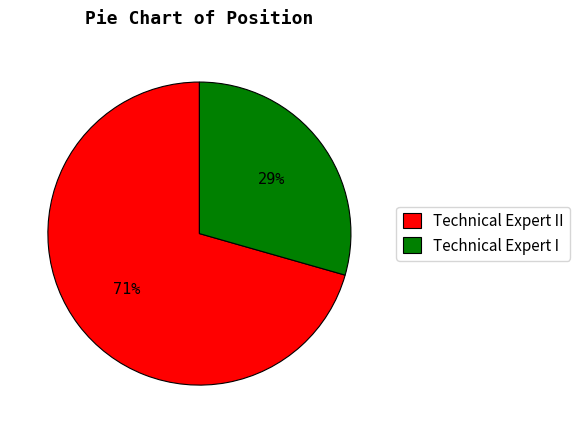

The Technical Expert II slice represents 58% of the pie. True or false?

False